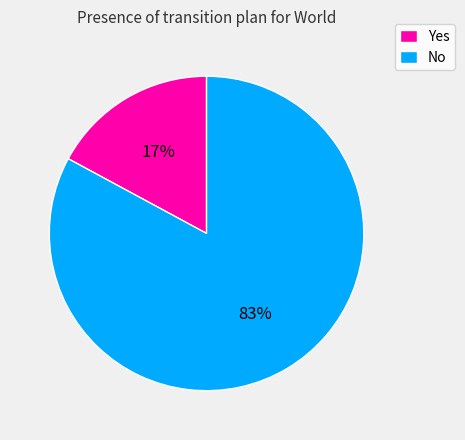

Which category has the biggest portion of the pie?

No